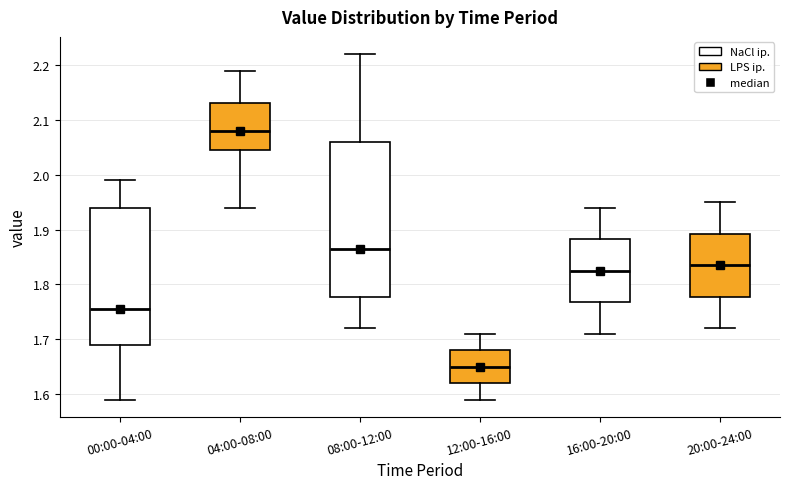

Reading left to right, read every box against the y-axis: the position of its median line, the range the box covers, and the ends of its whiskers. The values are not printed on the chart, so give them approximately, as read against the axis.

00:00-04:00: median 1.76, box 1.69 to 1.94, whiskers 1.59 to 1.99
04:00-08:00: median 2.08, box 2.05 to 2.13, whiskers 1.94 to 2.19
08:00-12:00: median 1.87, box 1.78 to 2.06, whiskers 1.72 to 2.22
12:00-16:00: median 1.65, box 1.62 to 1.68, whiskers 1.59 to 1.71
16:00-20:00: median 1.83, box 1.77 to 1.88, whiskers 1.71 to 1.94
20:00-24:00: median 1.84, box 1.78 to 1.89, whiskers 1.72 to 1.95